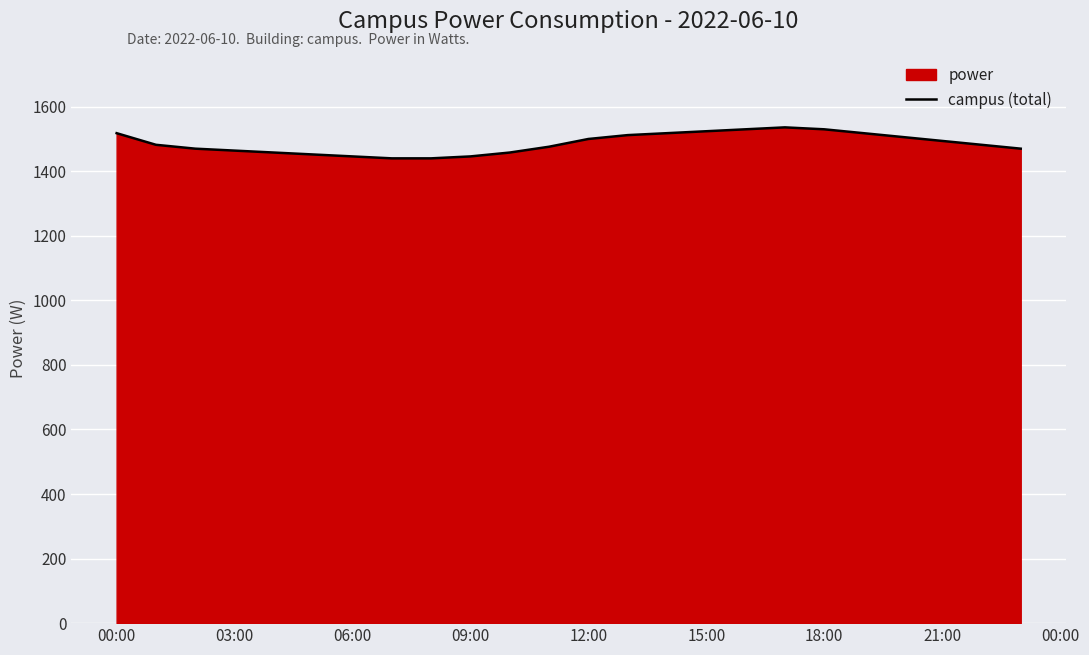

What is the minimum value shown in the chart?

1440